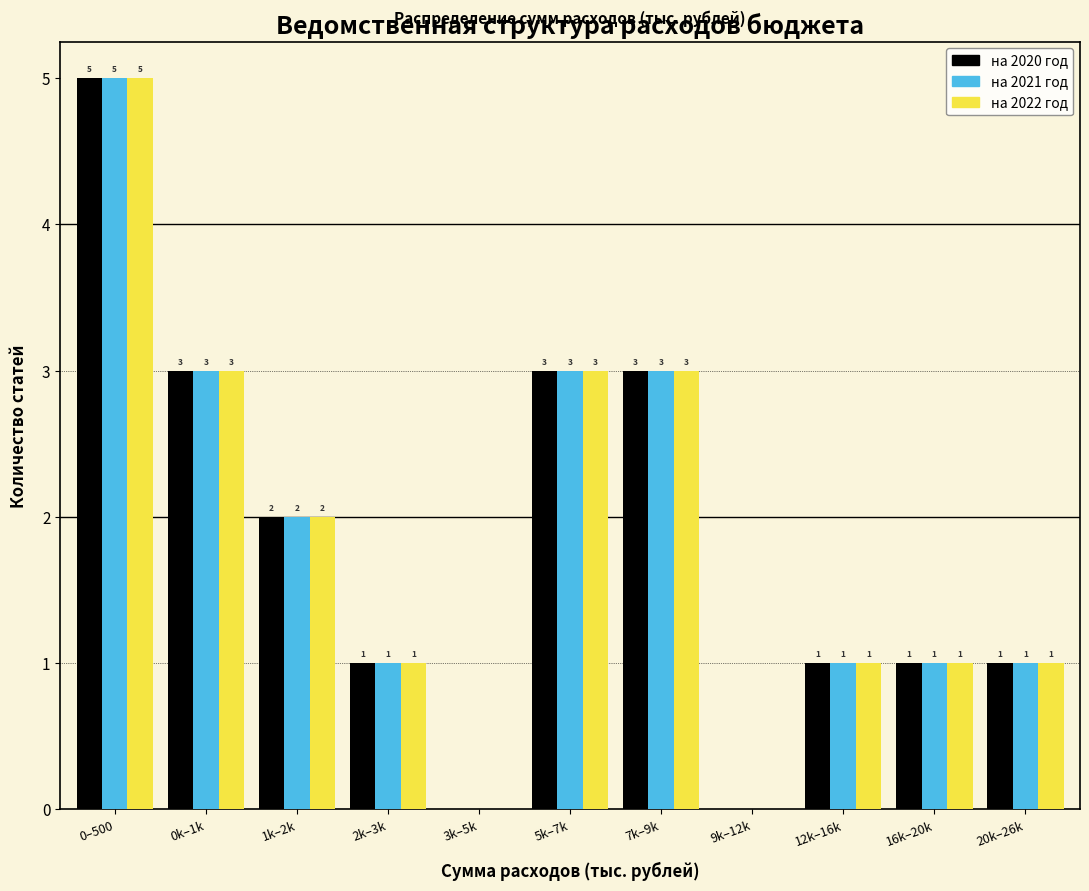

Reading left to right, extract all data points from this chart.

на 2020 год: 0–500=5	0k–1k=3	1k–2k=2	2k–3k=1	3k–5k=0	5k–7k=3	7k–9k=3	9k–12k=0	12k–16k=1	16k–20k=1	20k–26k=1
на 2021 год: 0–500=5	0k–1k=3	1k–2k=2	2k–3k=1	3k–5k=0	5k–7k=3	7k–9k=3	9k–12k=0	12k–16k=1	16k–20k=1	20k–26k=1
на 2022 год: 0–500=5	0k–1k=3	1k–2k=2	2k–3k=1	3k–5k=0	5k–7k=3	7k–9k=3	9k–12k=0	12k–16k=1	16k–20k=1	20k–26k=1